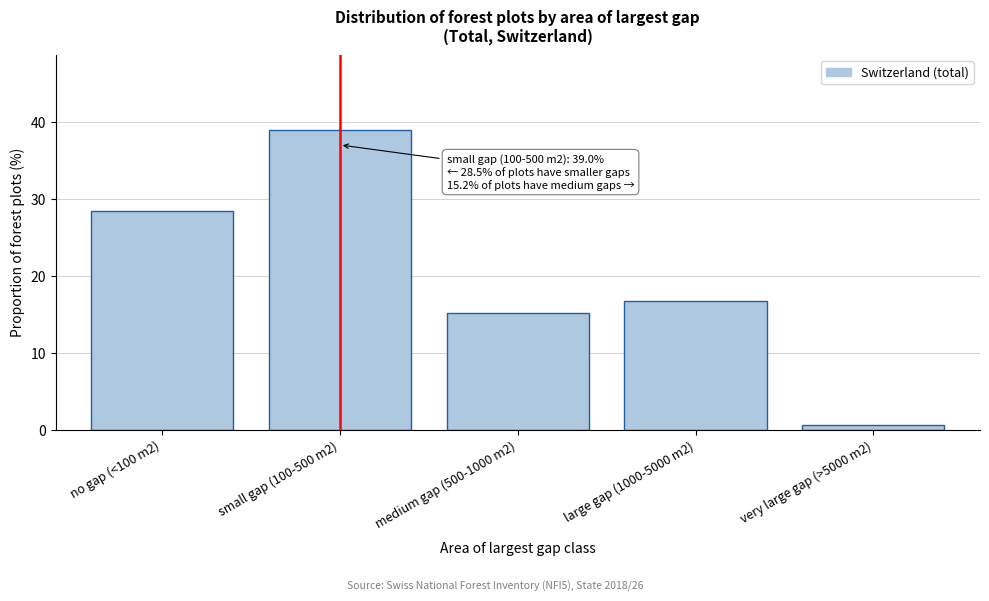

Reading left to right, list all the values displayed in this chart.

28.5	39.0	15.2	16.7	0.6